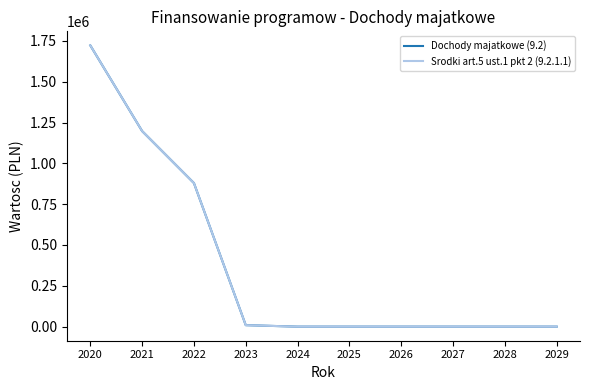

Which series has the widest spread of values?

Dochody majatkowe (9.2)